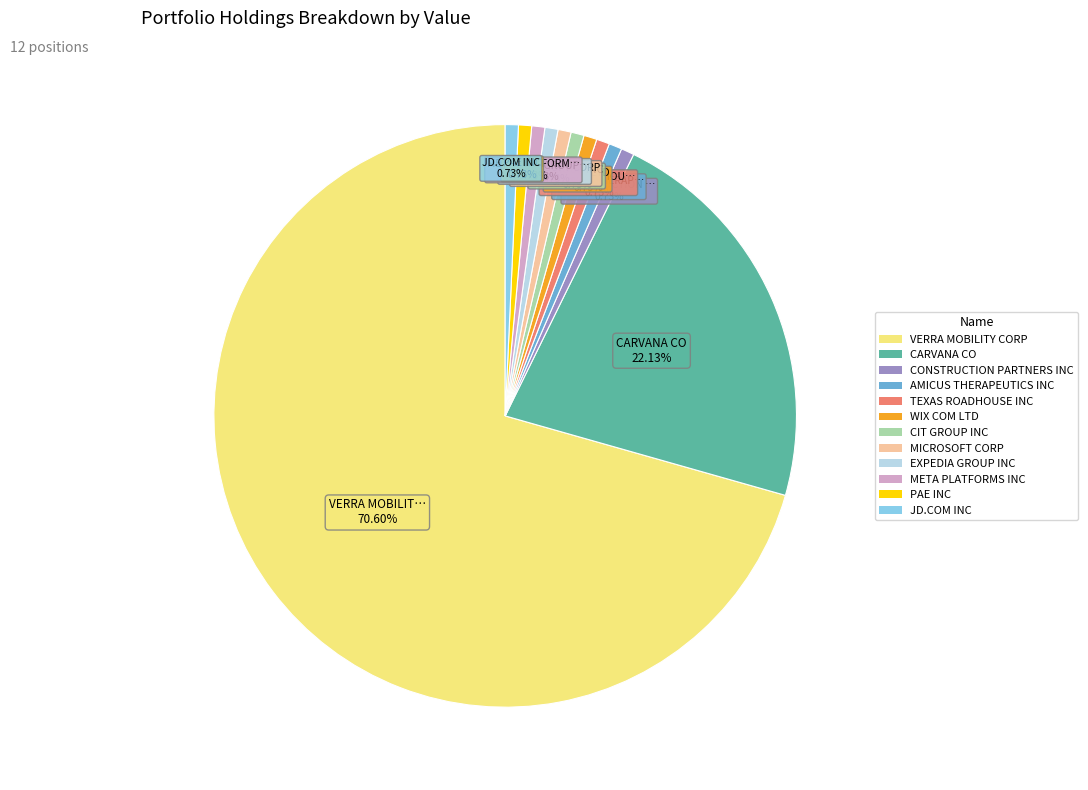

To the nearest percent, what is the average slice percentage?

8%